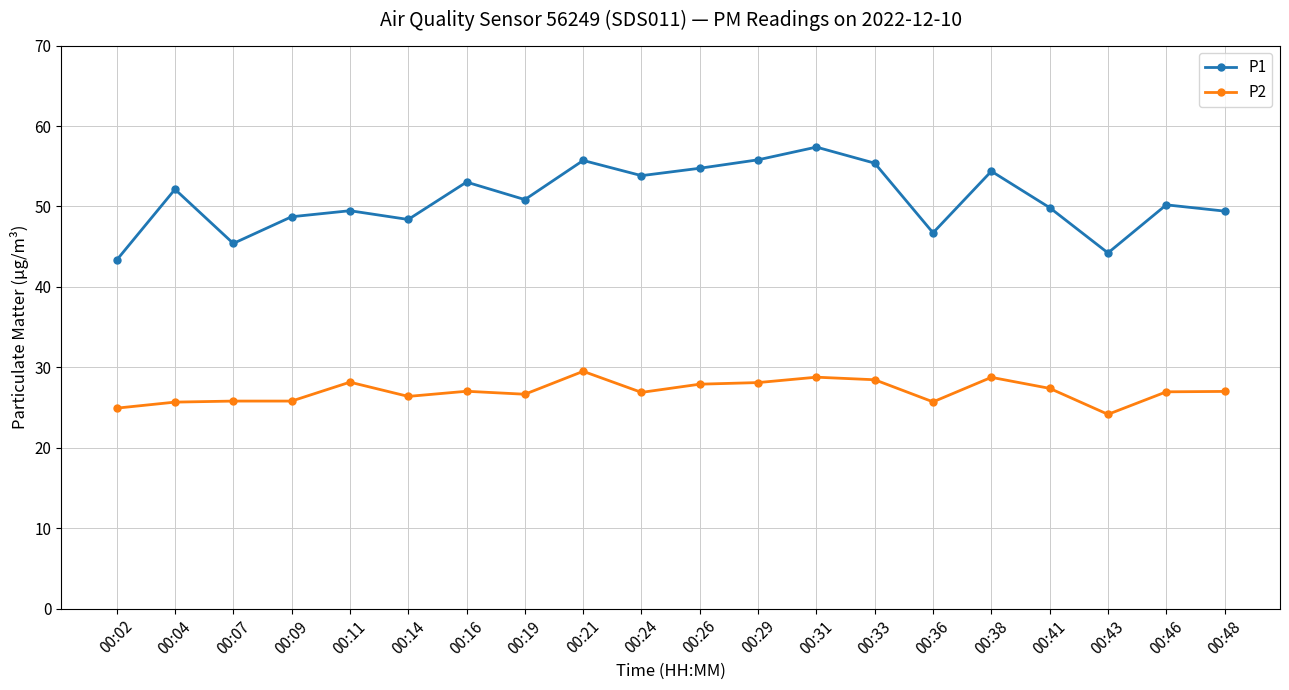

Which series changed the most between 00:21 and 00:41?

P1